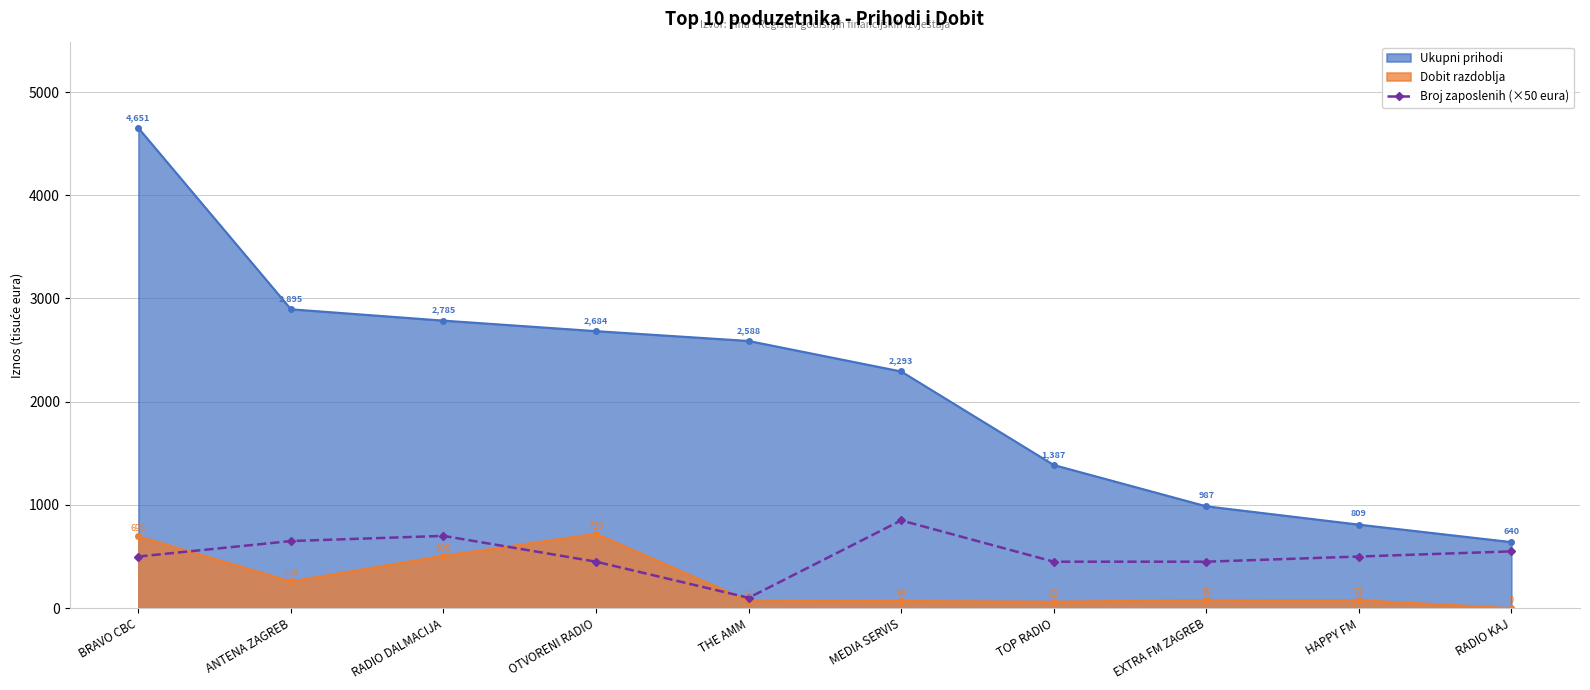

Rank the series by their maximum value, from highest to lowest.

Ukupni prihodi, Broj zaposlenih (×50 eura), Dobit razdoblja